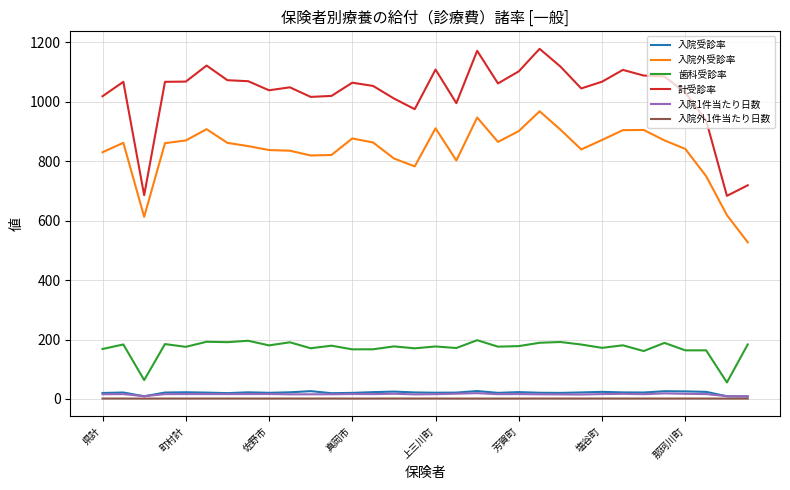

True or false: 歯科受診率 and 計受診率 cross at least once.

False